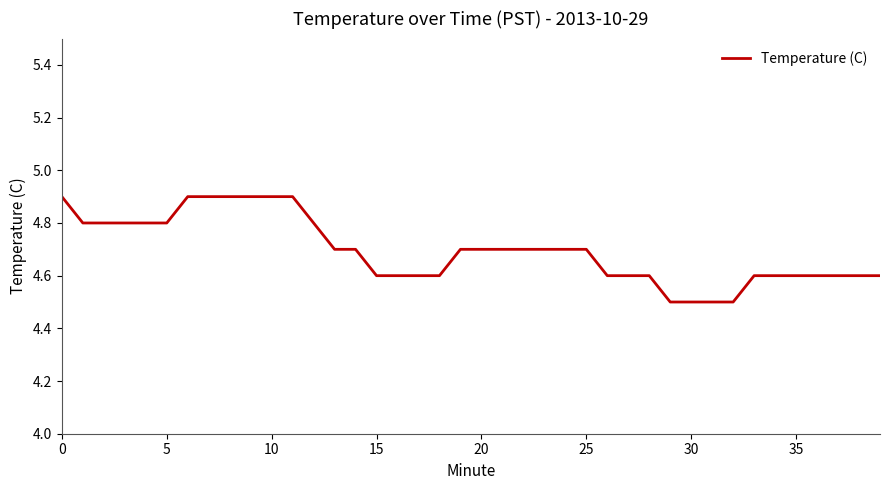

What is the difference between the maximum and minimum values?

0.4